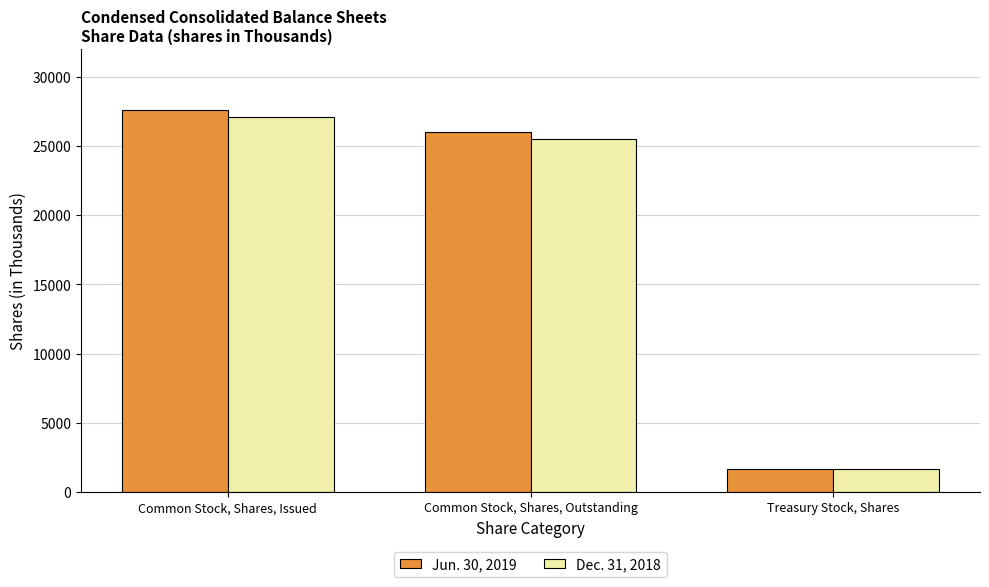

True or false: Jun. 30, 2019 has a value of 8323 at Common Stock, Shares, Outstanding.

False